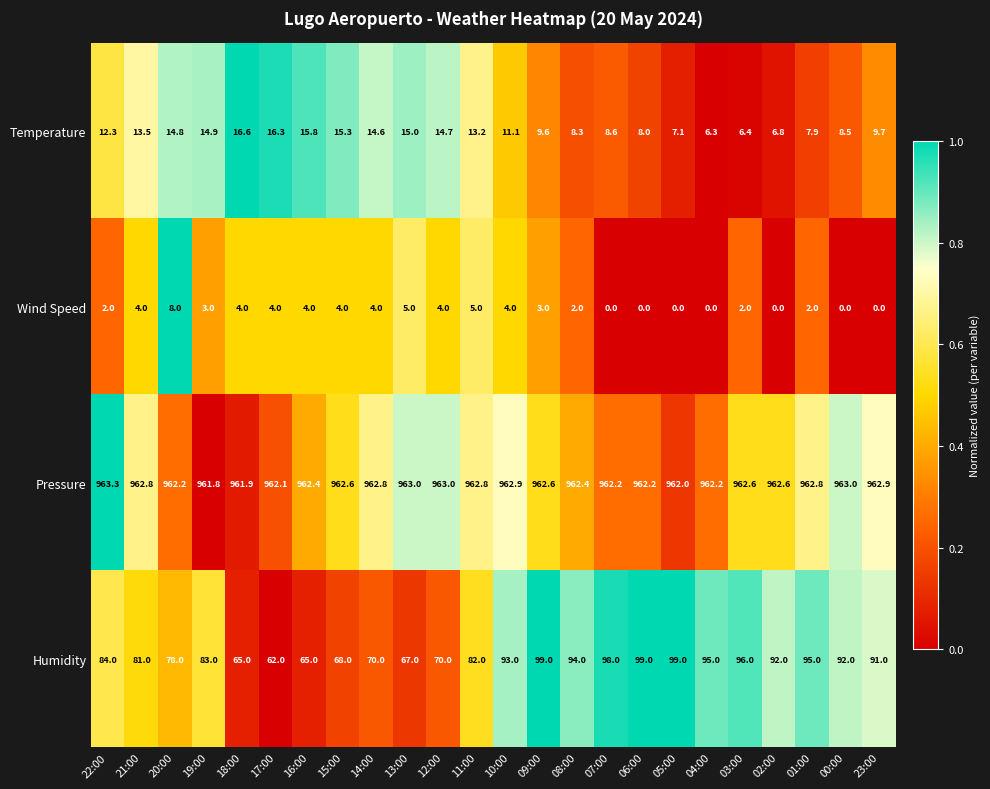

True or false: Humidity has a value of 65.0 at 16:00.

True